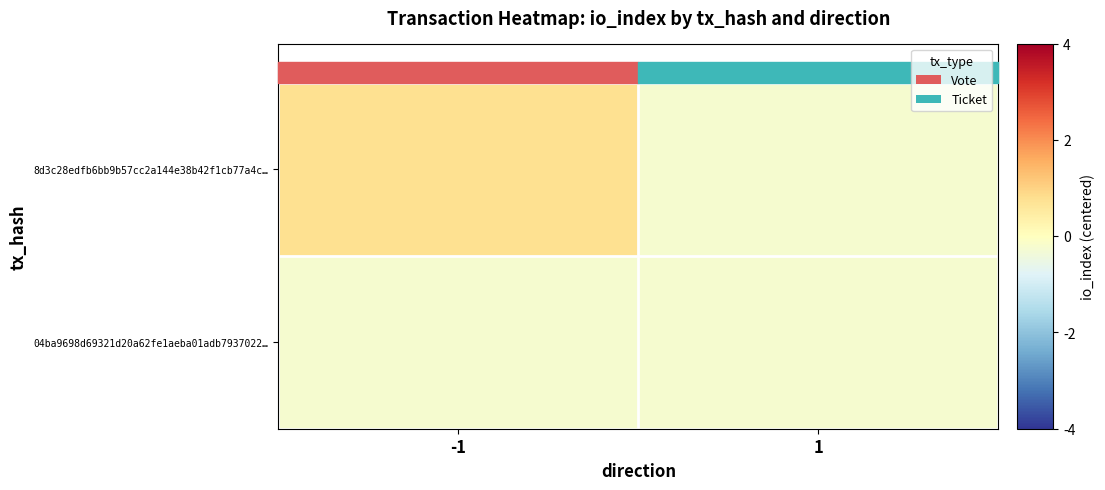

At which category does the chart reach its peak across all series?

-1